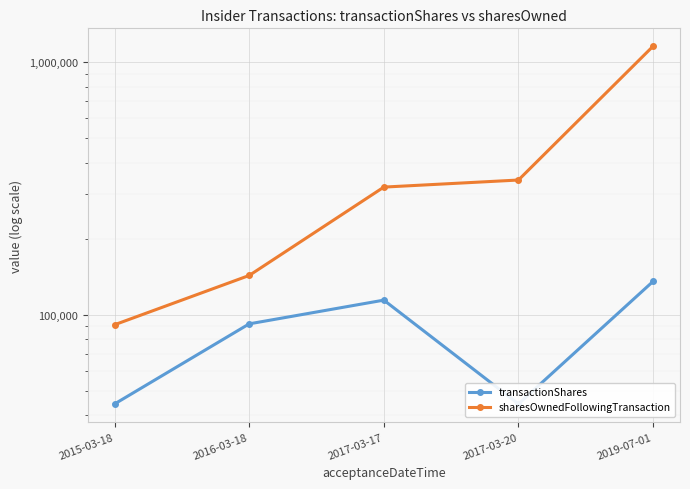

What is the highest value of the sharesOwnedFollowingTransaction series?

1155928